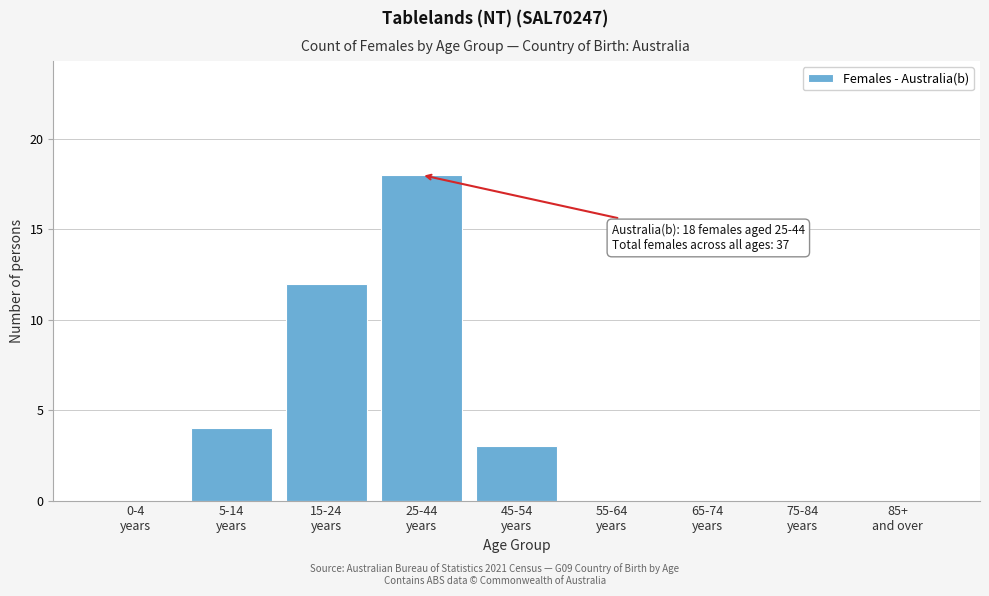

What is the maximum value shown in the chart?

18